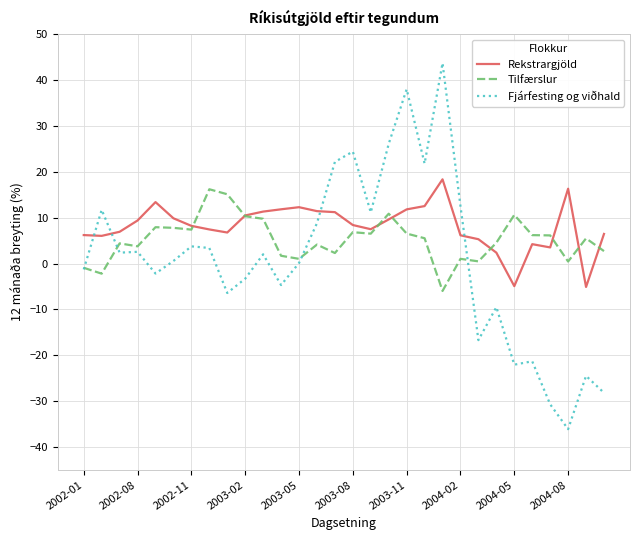

True or false: Fjárfesting og viðhald and Rekstrargjöld intersect in this chart.

True